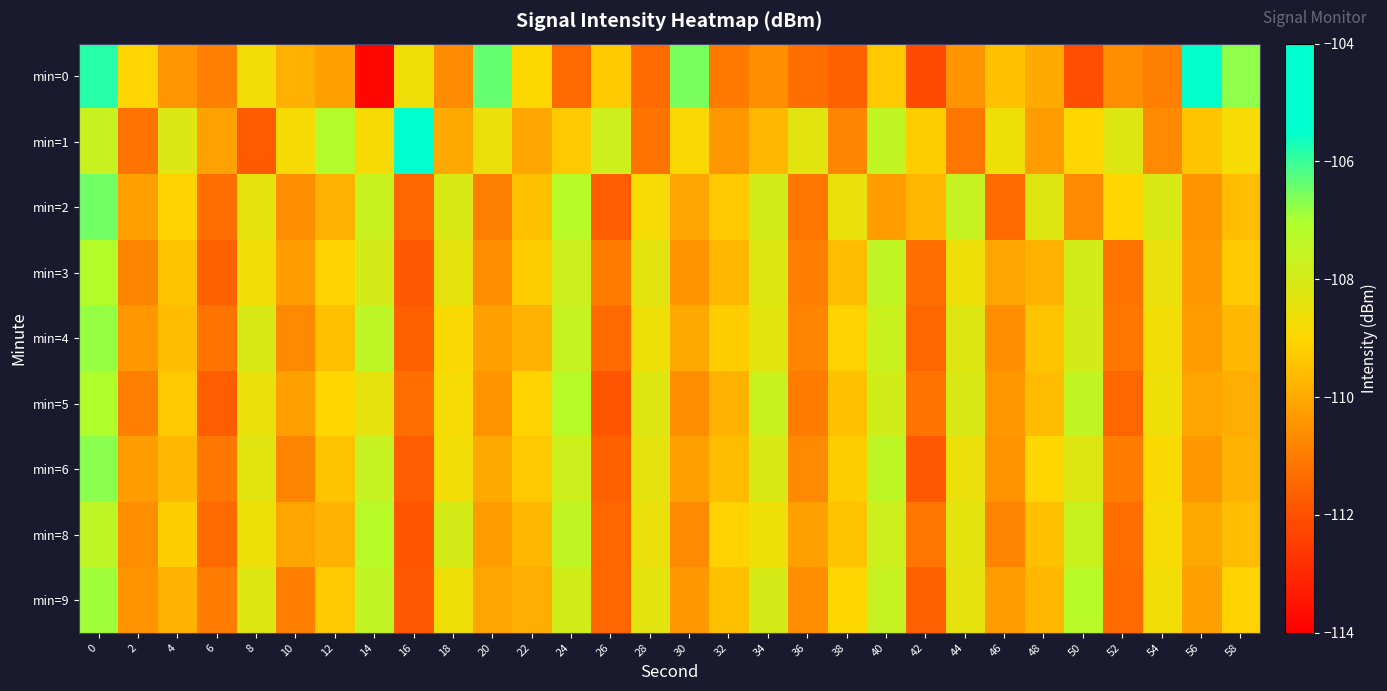

Which series has the largest range (max minus min)?

min=0